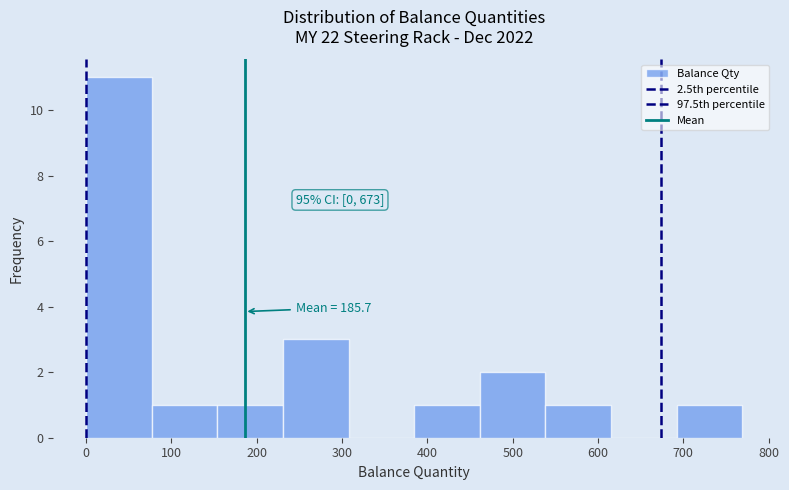

Over which range of the x-axis is the bar tallest?

0 to 80